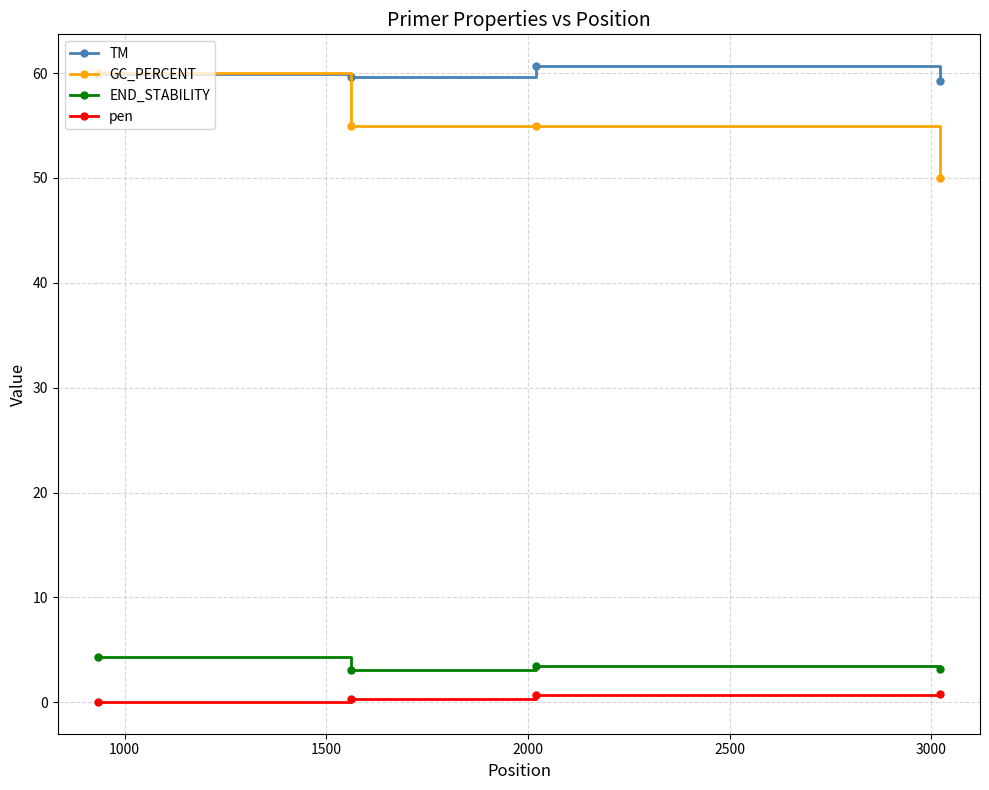

True or false: GC_PERCENT and pen intersect in this chart.

False